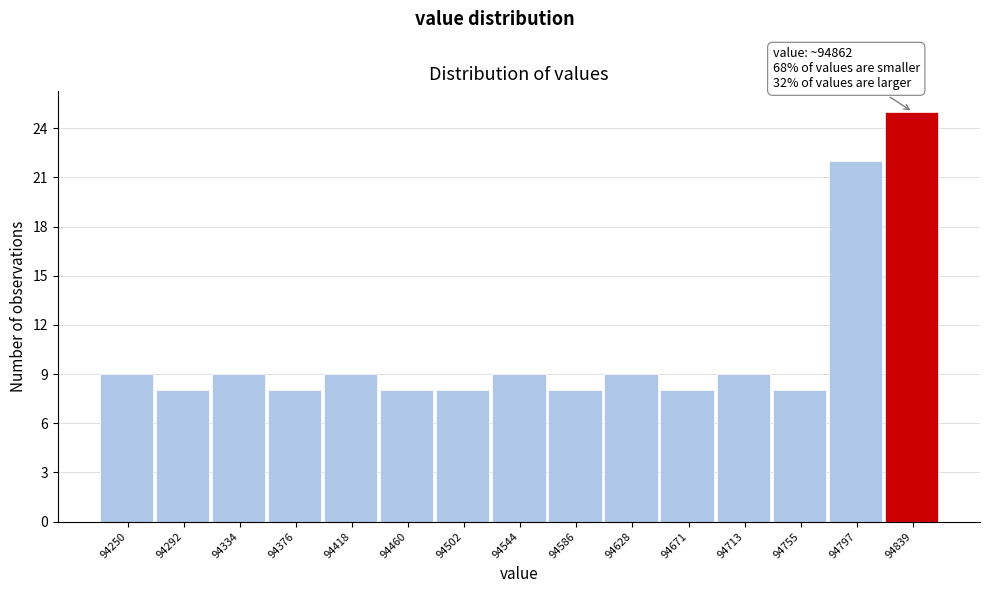

Reading left to right, extract all data points from this chart.

9	8	9	8	9	8	8	9	8	9	8	9	8	22	25